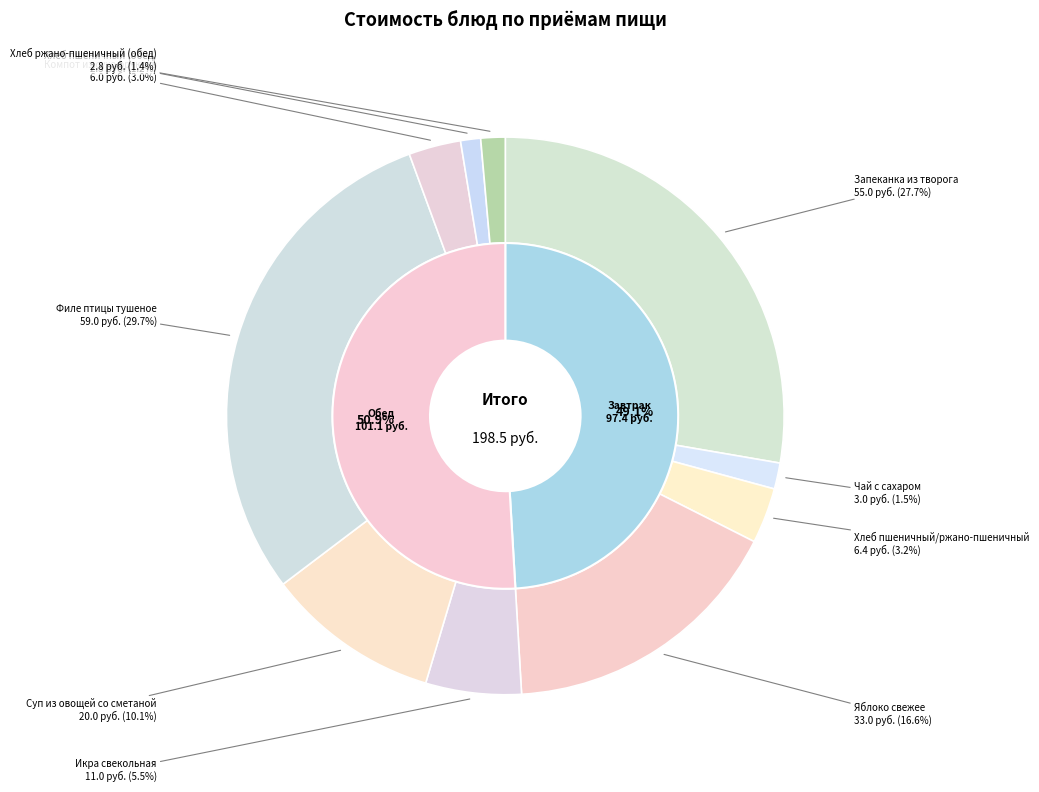

To the nearest percent, what is the average slice percentage?

10%